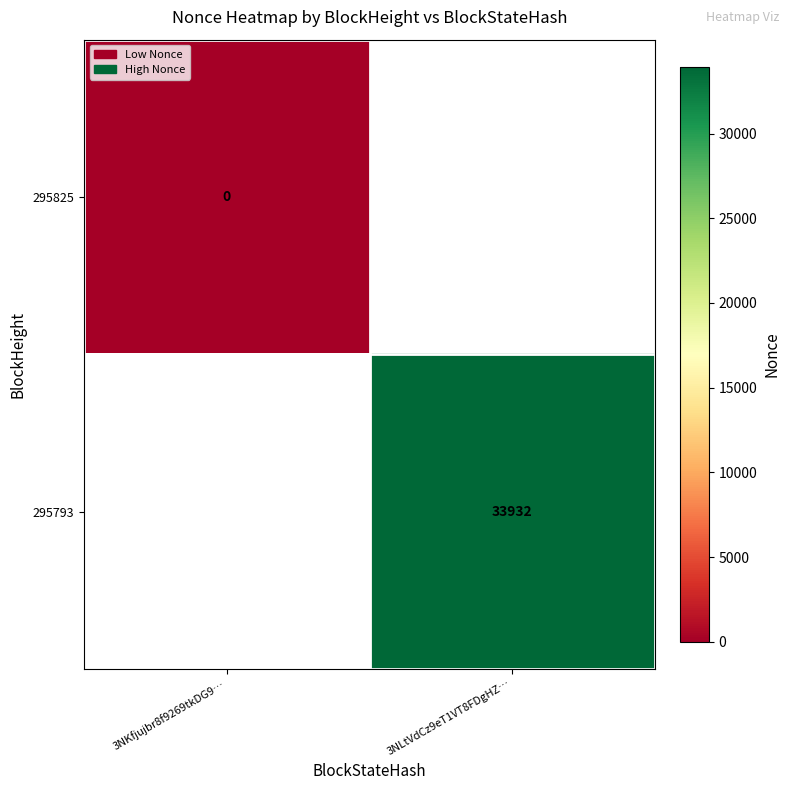

The 295793 series shows 20285 at 3NLtVdCz9eT1VT8FDgHZ…. True or false?

False